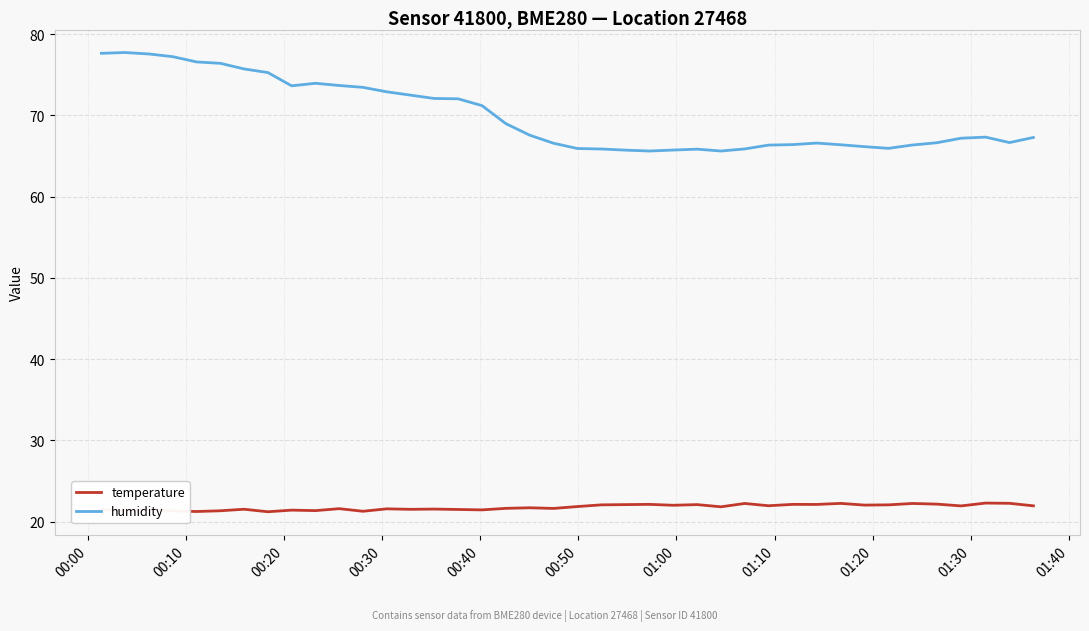

True or false: temperature and humidity cross at least once.

False